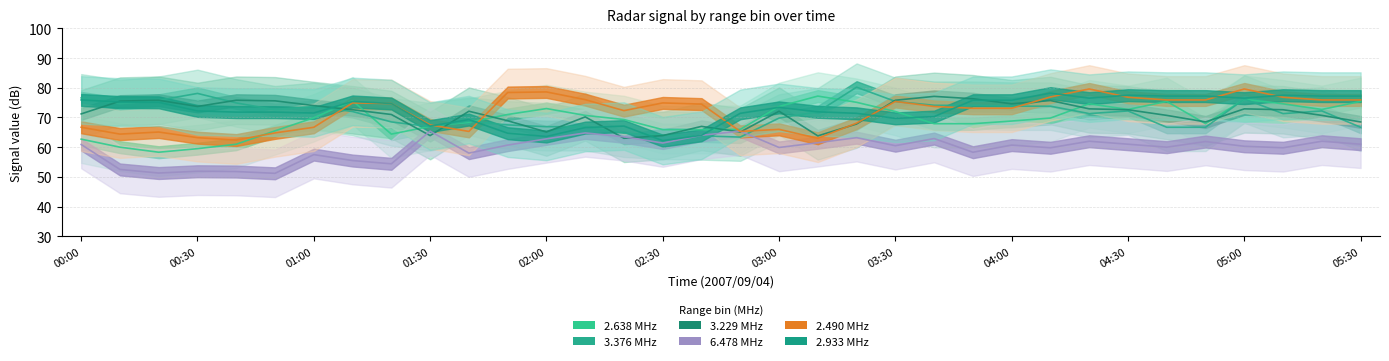

Which series has the widest spread of values?

2.638